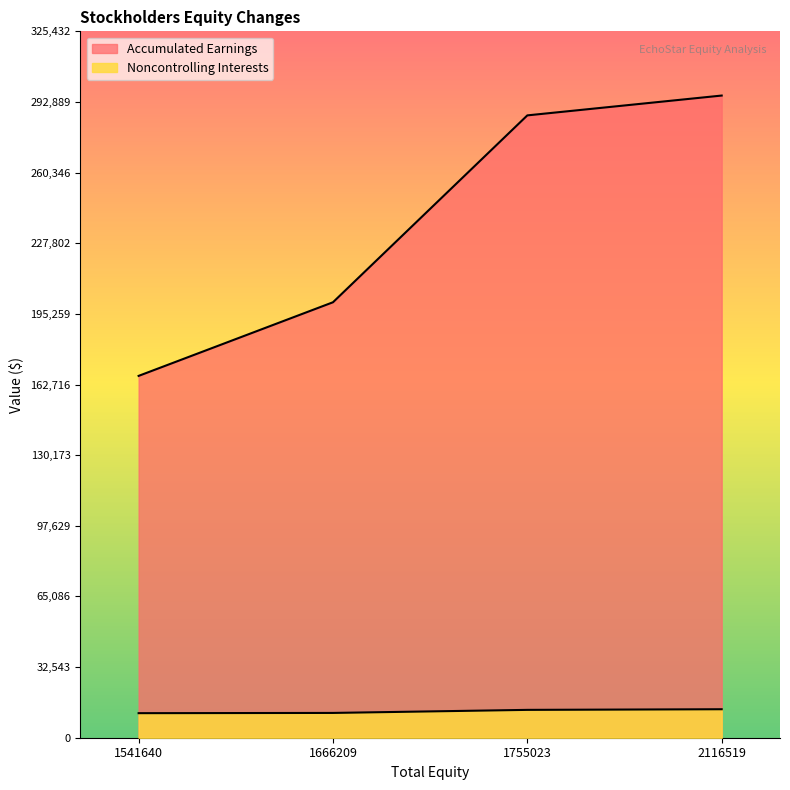

What is the greatest value displayed?

295848